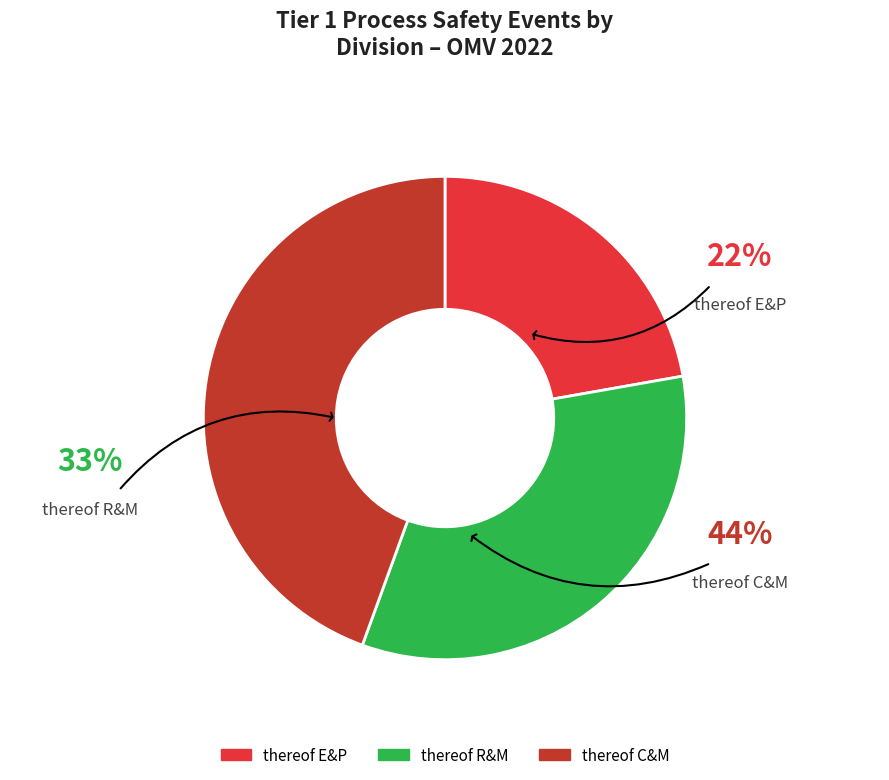

Is there a majority slice in this chart?

No